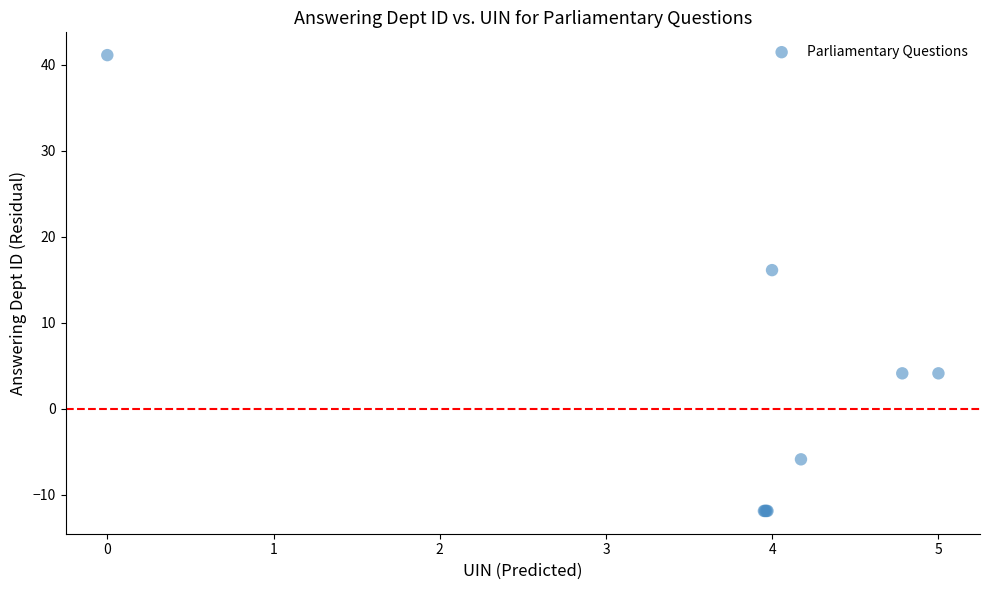

What Y value in the scatter plot is closest to 14?

16.1